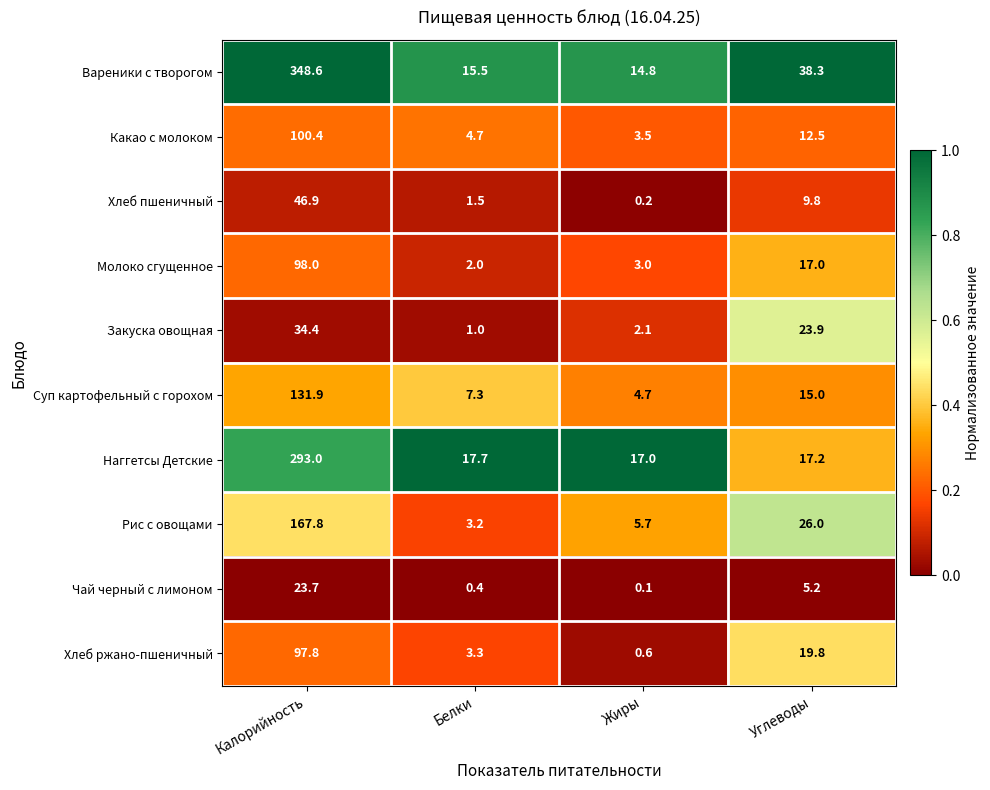

Which series has the widest spread of values?

Вареники с творогом